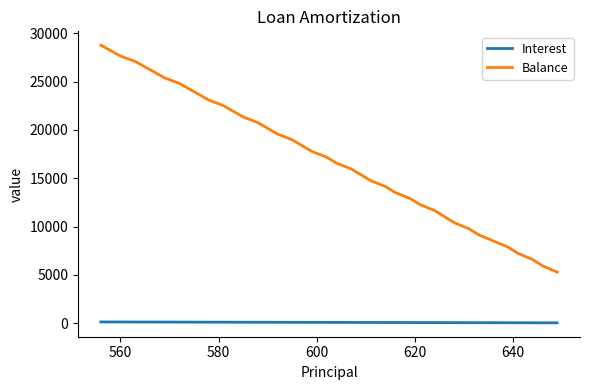

True or false: Interest and Balance cross at least once.

False